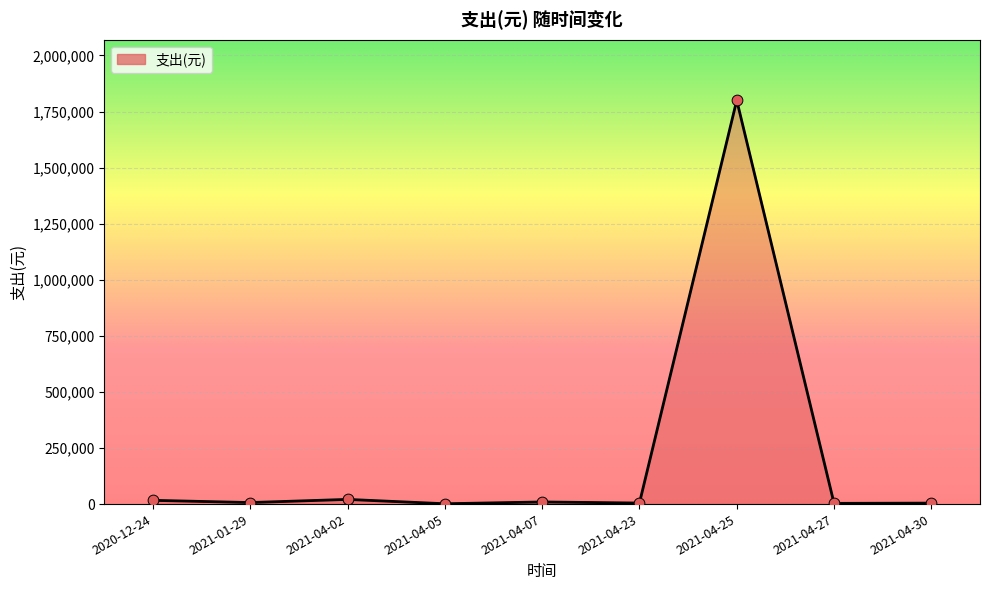

Approximately how many times larger is the value at 2021-04-30 compared to 2021-04-05?

2.9